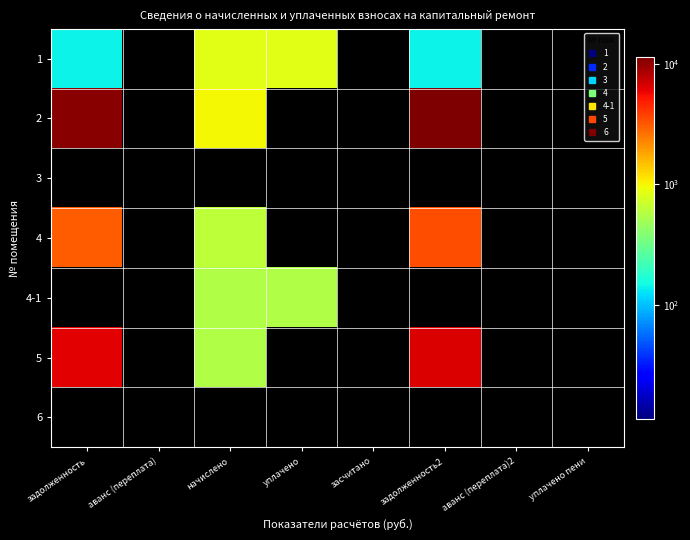

What is the spread (max minus min) of values at задолженность?

10671.8